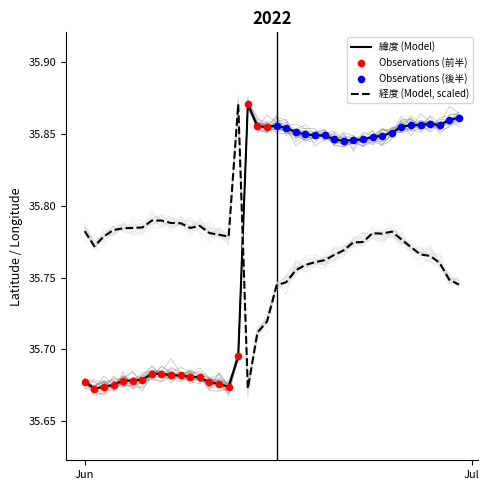

What is the total value across all series at 2022-06-01?

71.5